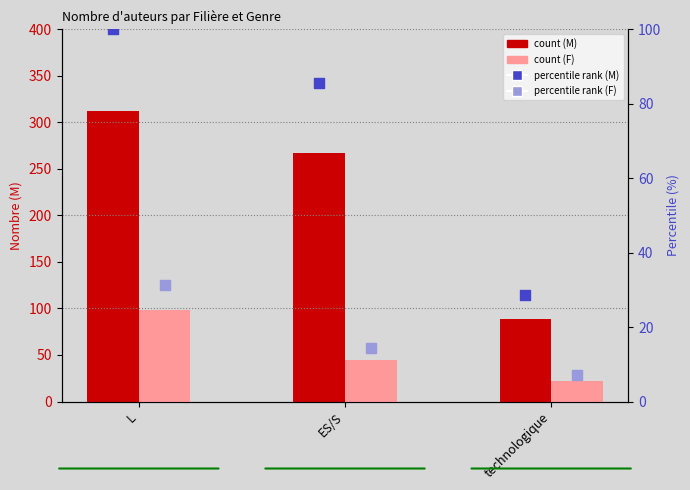

At how many categories does at least one series exceed 303?

1